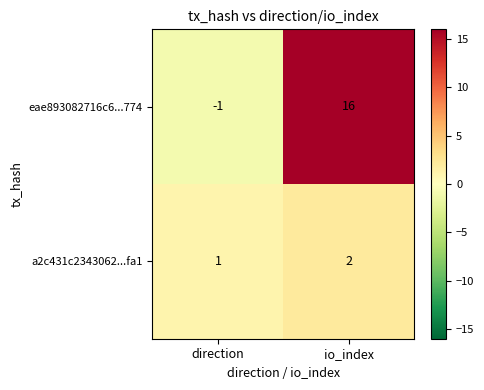

Is it true that a2c431c2343062...fa1 equals 2 at direction?

False